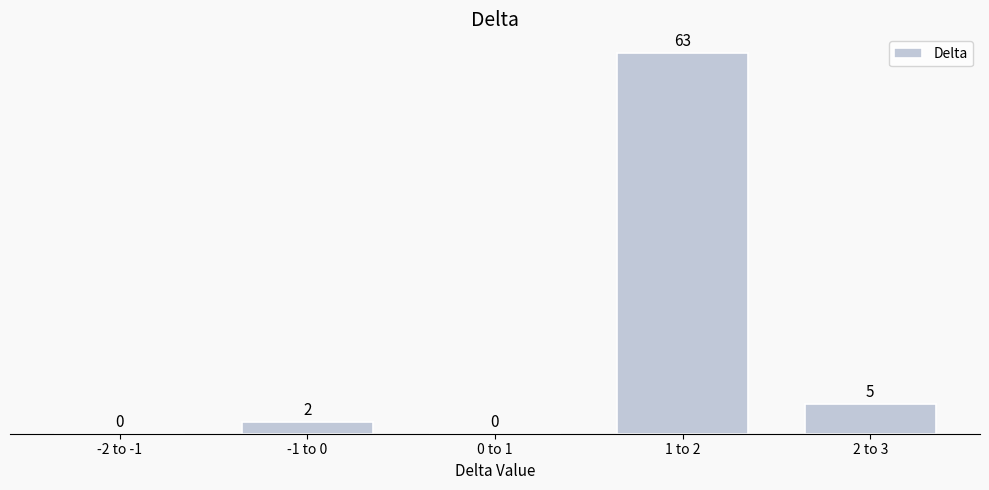

Reading right to left, transcribe all the data shown in this chart.

2 to 3=5	1 to 2=63	0 to 1=0	-1 to 0=2	-2 to -1=0